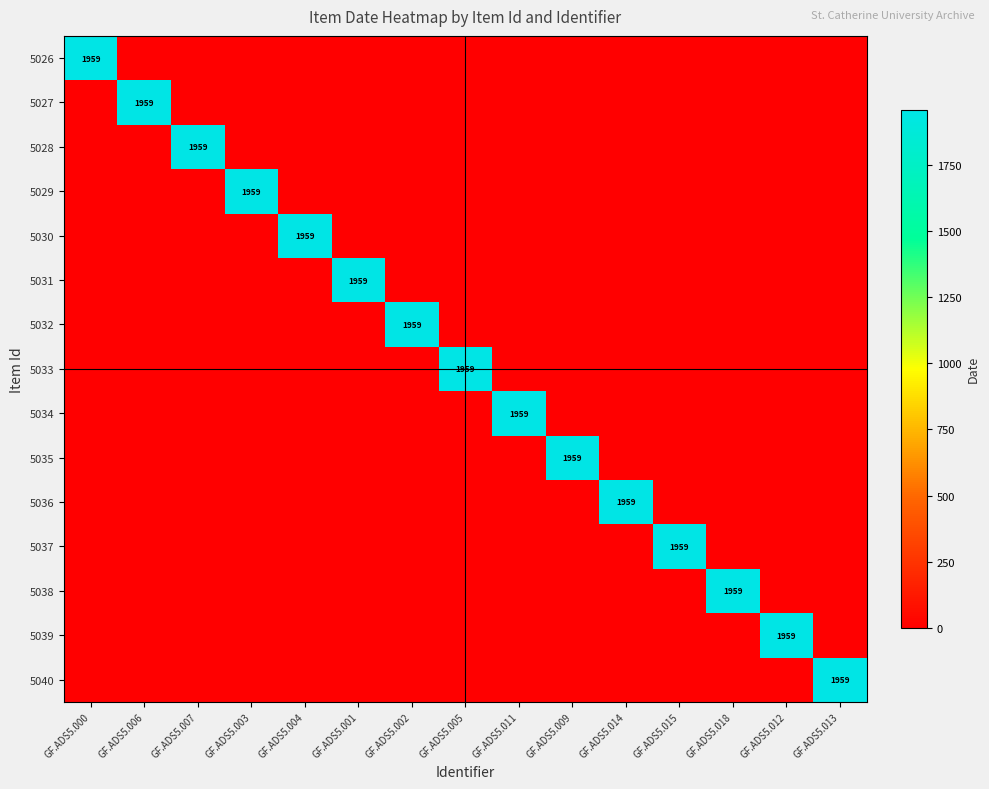

The value of 5040 at GF.ADS5.013 is 1959. True or false?

True